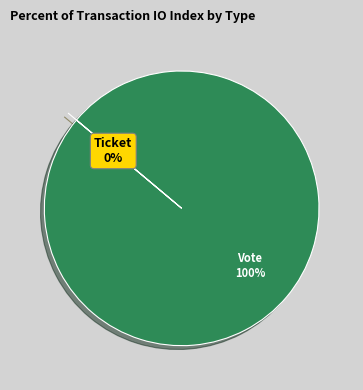

Rank the categories by value from highest to lowest.

Vote, Ticket